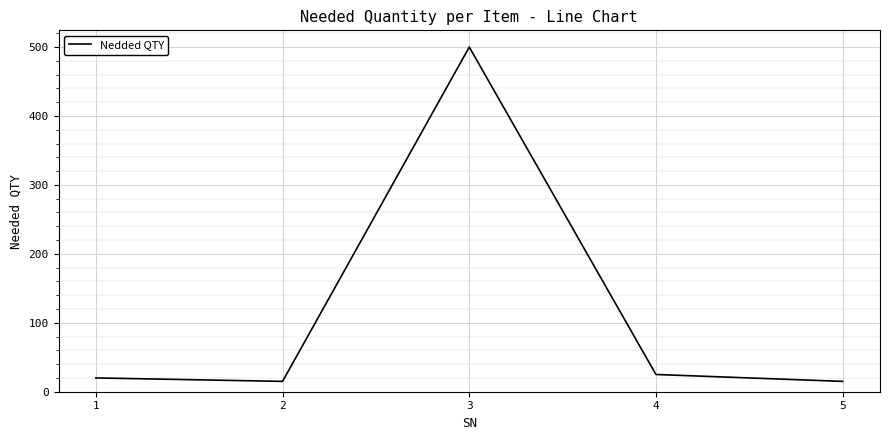

What is the minimum value shown in the chart?

15